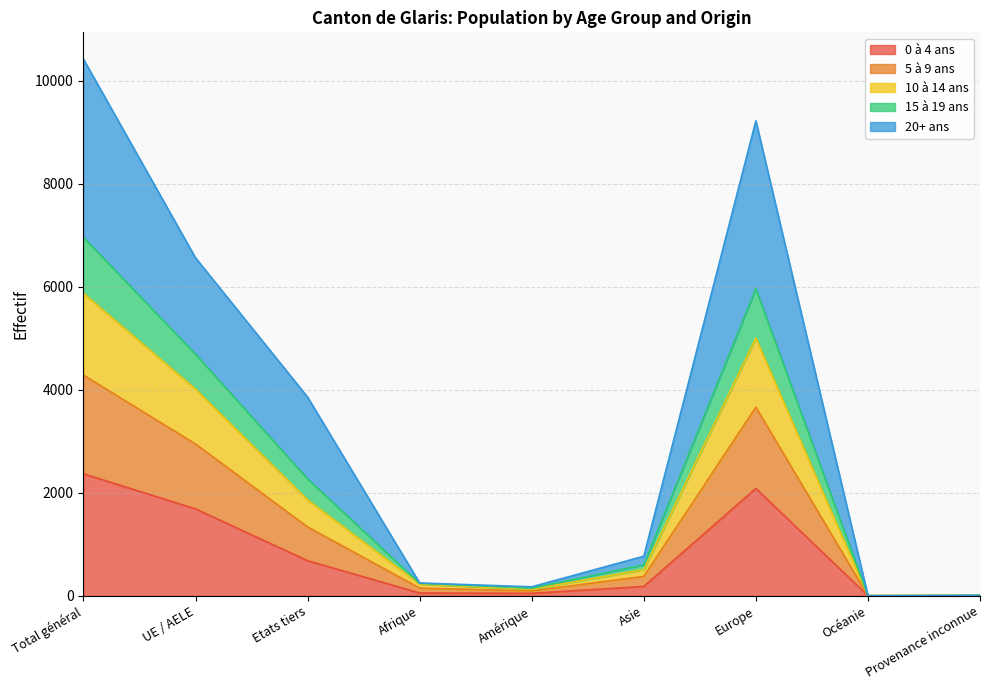

At which label does 0 à 4 ans reach its peak?

Total général